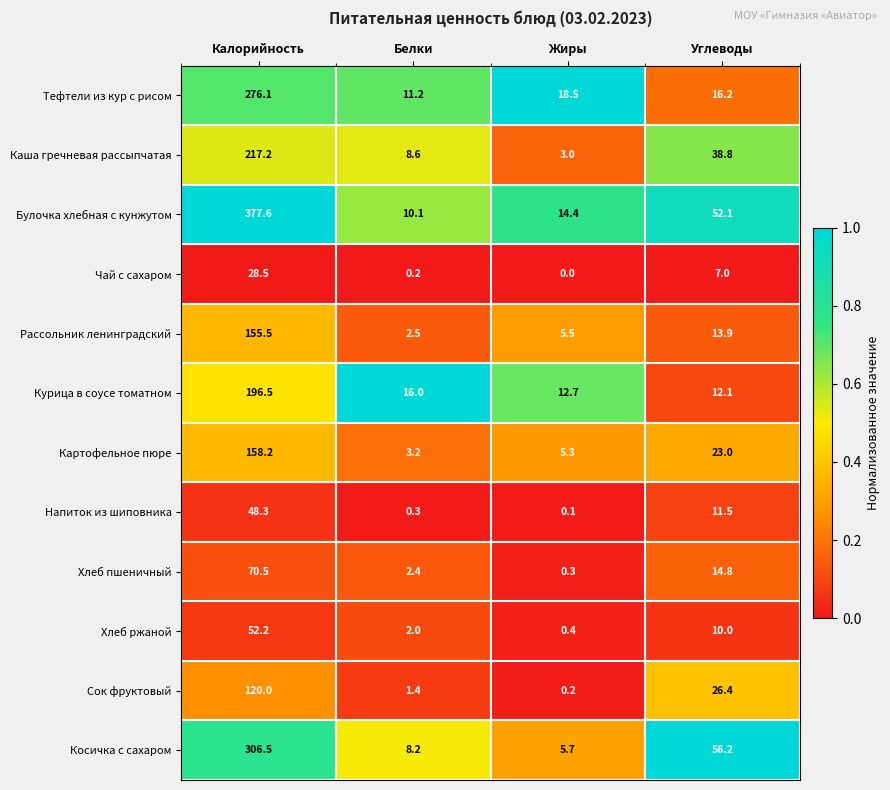

Where does the Тефтели из кур с рисом series first go above 18?

Калорийность